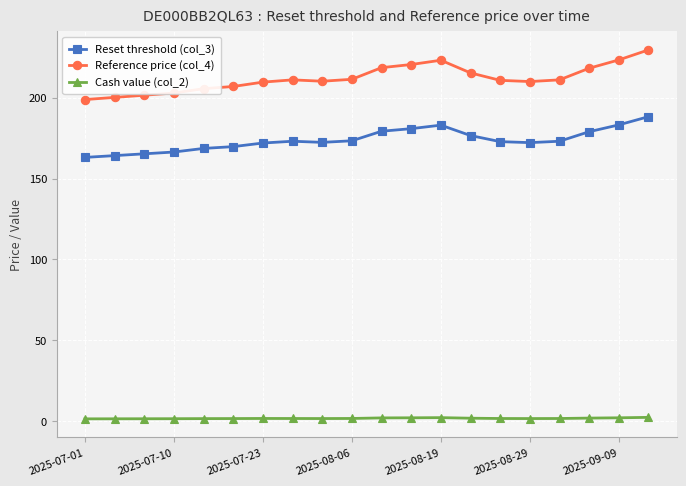

True or false: Cash value (col_2) has more than 1 points higher than both neighbors.

True